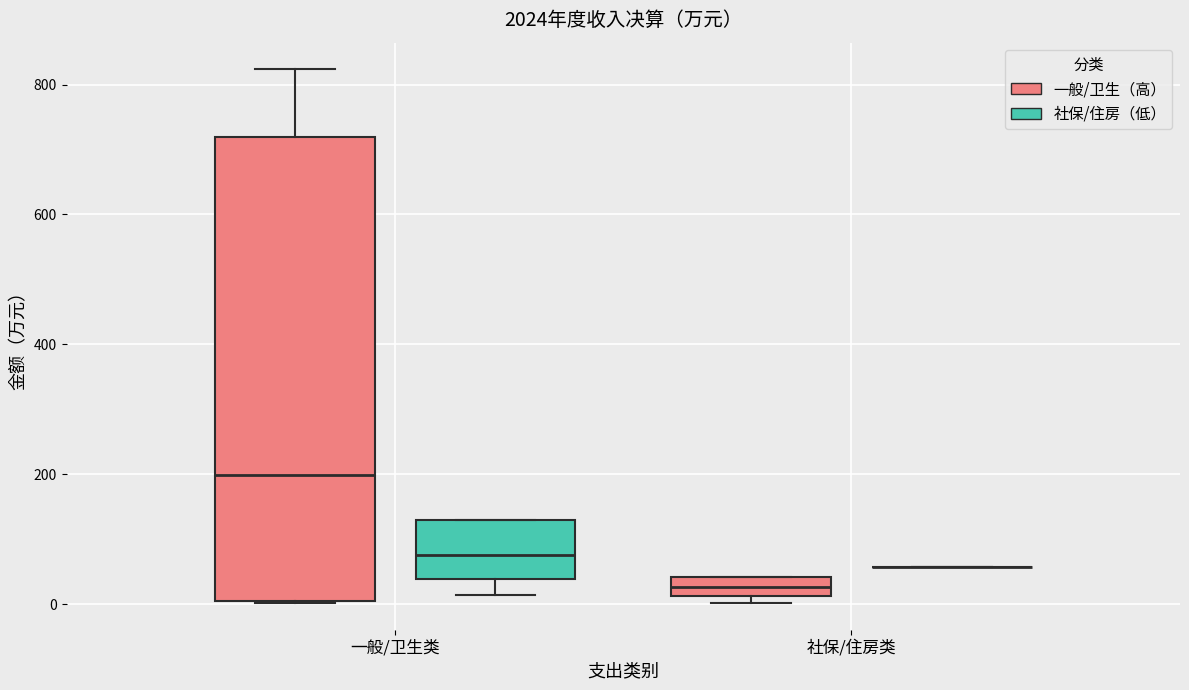

Comparing the boxes themselves (not the whiskers), which one is the tallest?

一般/卫生类 (一般/卫生（高）)